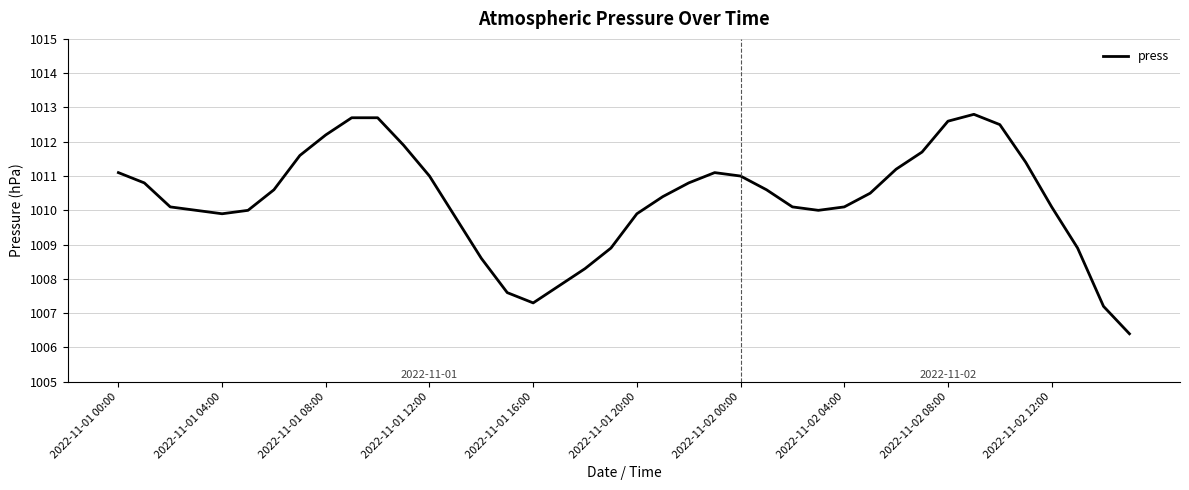

How many lines are shown in the chart?

1